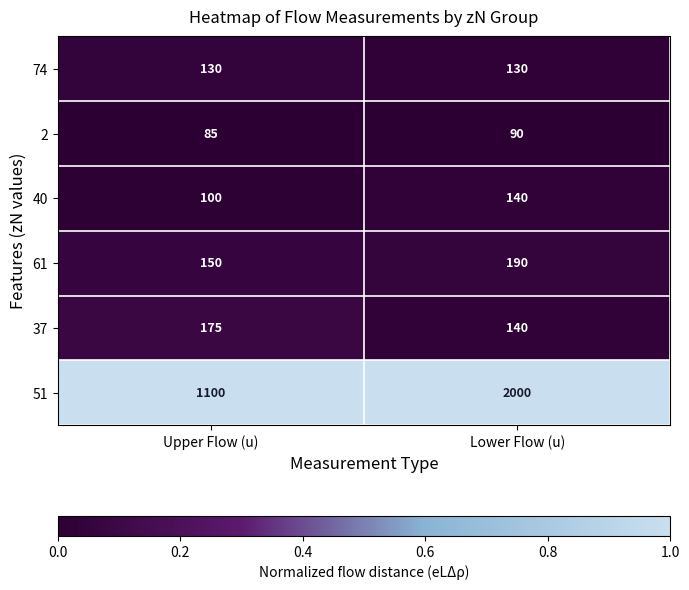

Rank the series at Upper Flow (u) from lowest to highest value.

2, 40, 74, 61, 37, 51